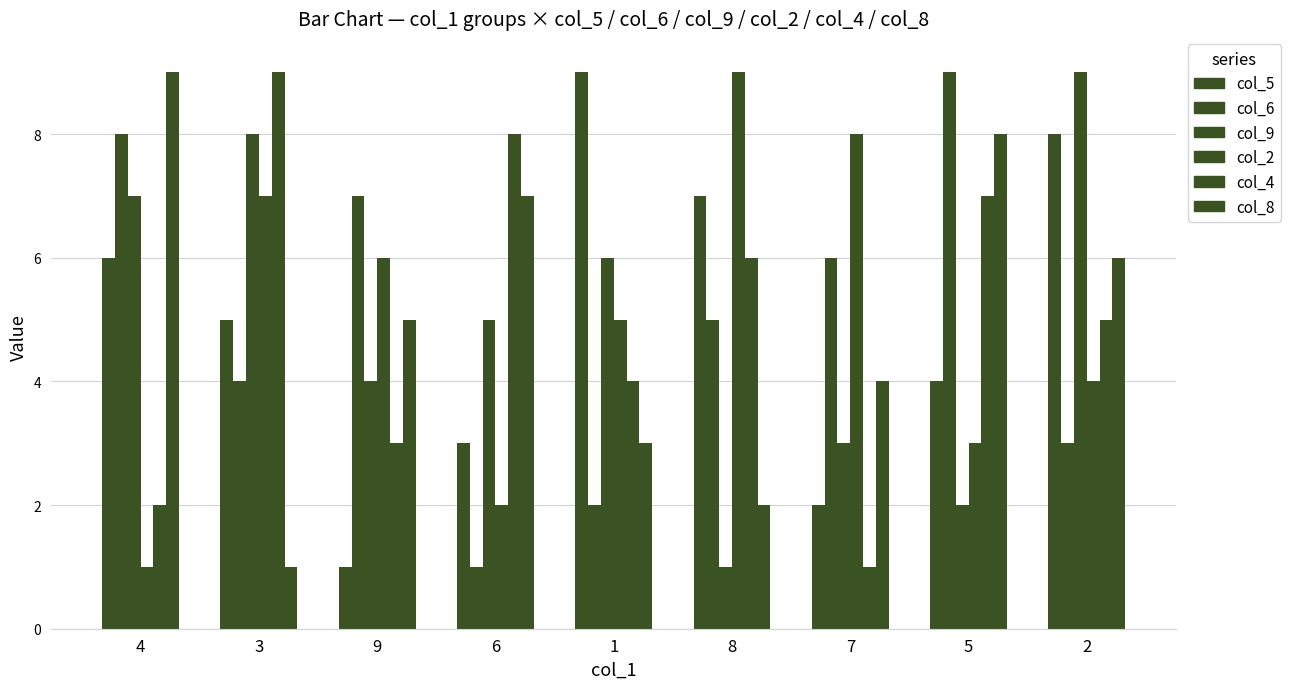

The col_9 series shows 2 at 5. True or false?

True